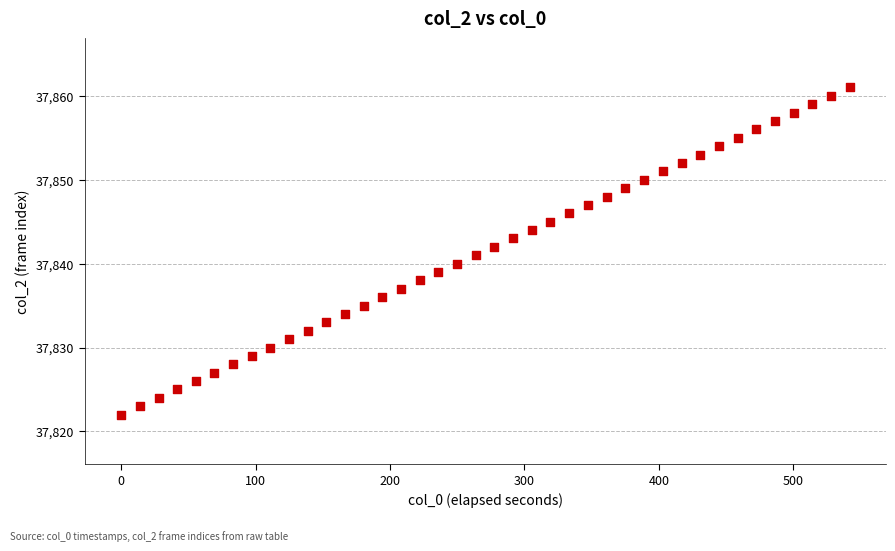

What is the range of Y values (max minus min)?

39